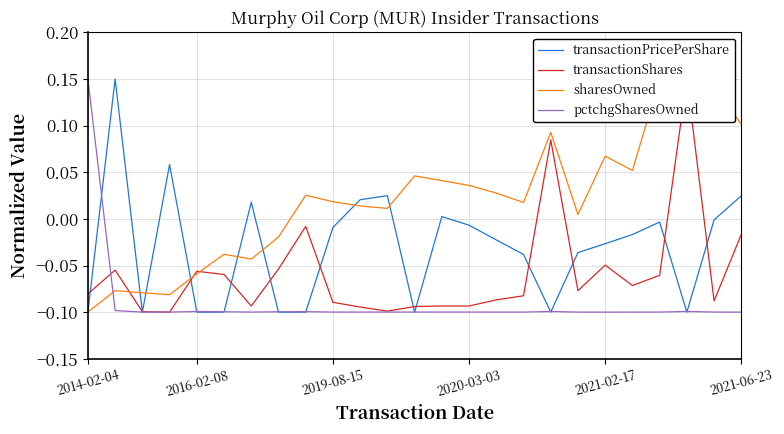

At 21, list the series in order from smallest to largest.

pctchgSharesOwned, transactionShares, transactionPricePerShare, sharesOwned